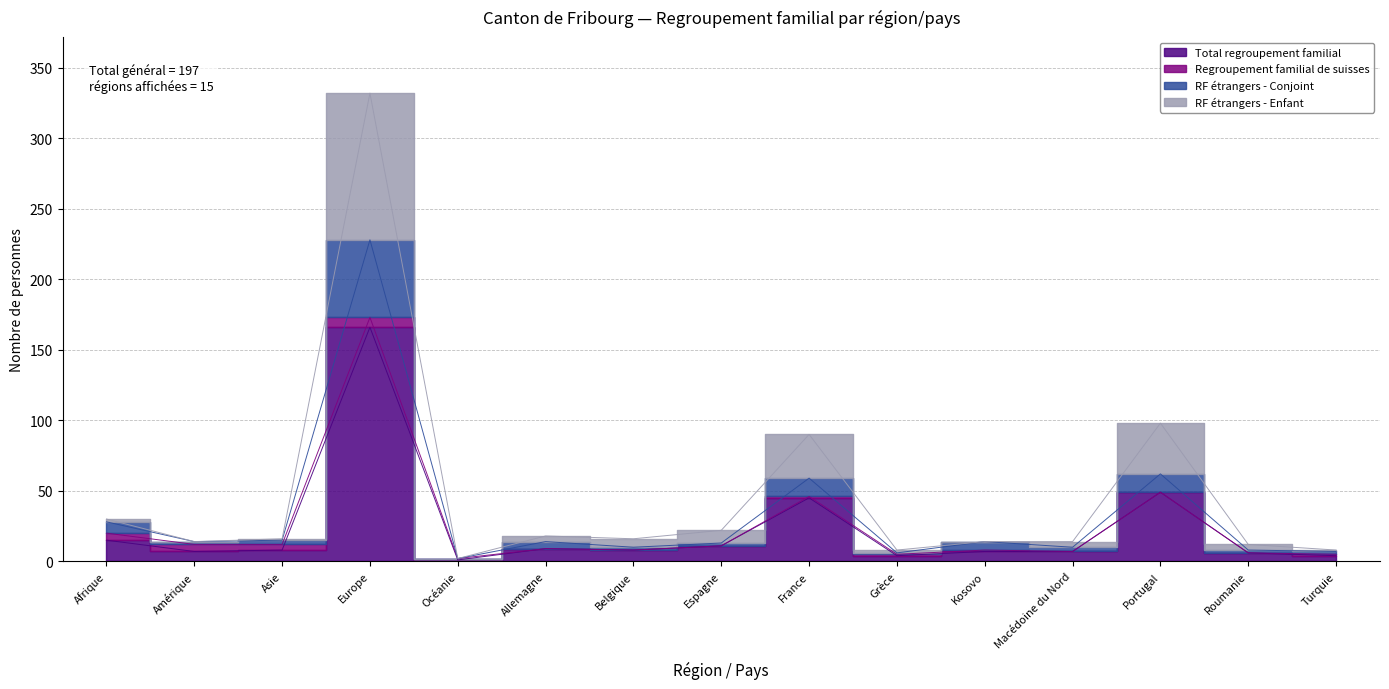

Where is the first local maximum for RF étrangers - Enfant?

Europe